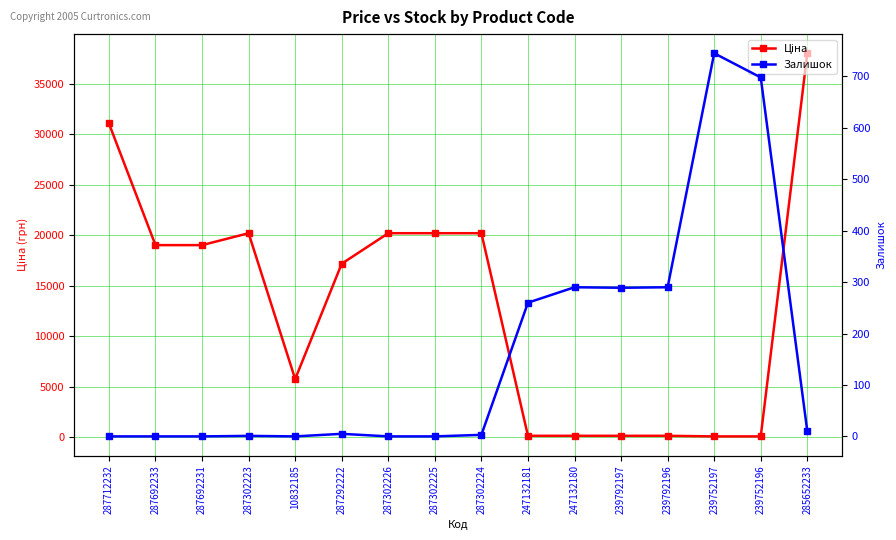

How many series are shown in this chart?

2